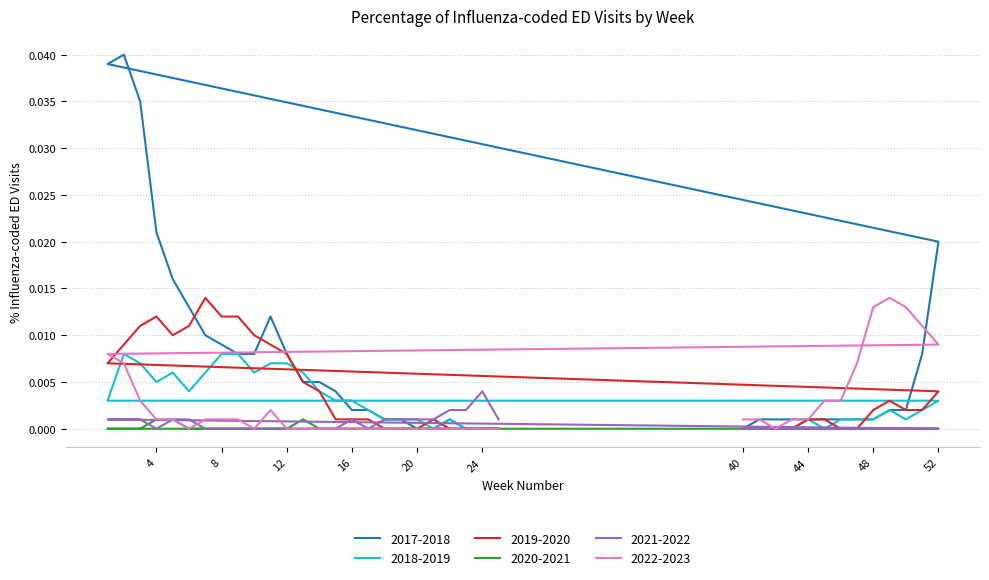

Between 1 and 21, which series saw the biggest shift?

2017-2018